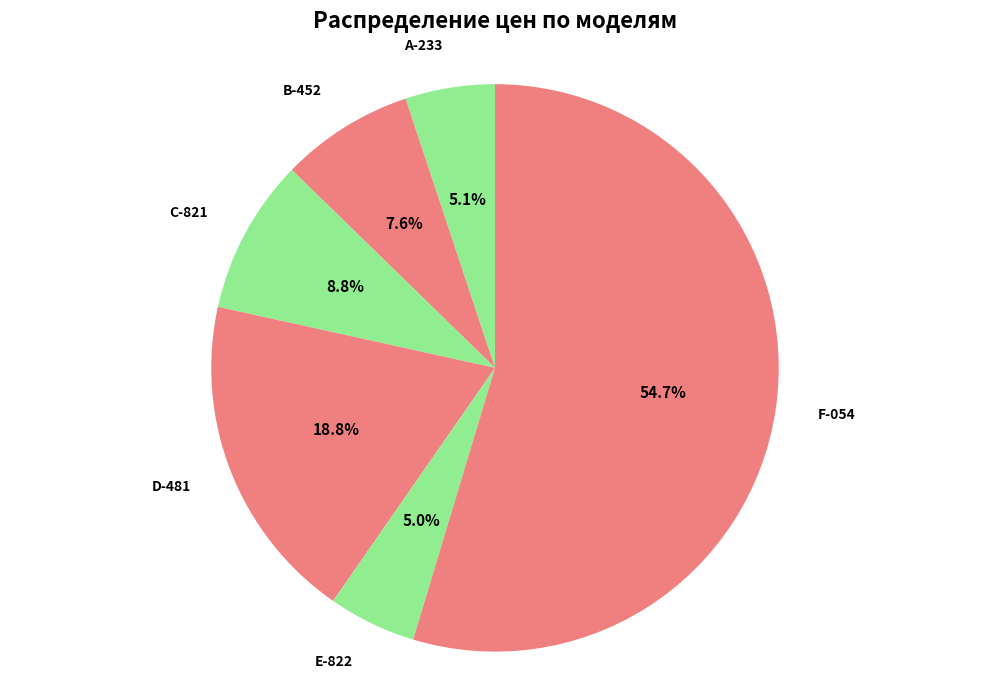

Does F-054 account for over 50% of the chart?

Yes